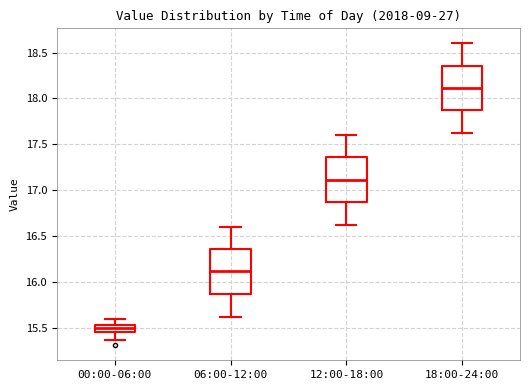

Which box has the highest median line?

18:00-24:00